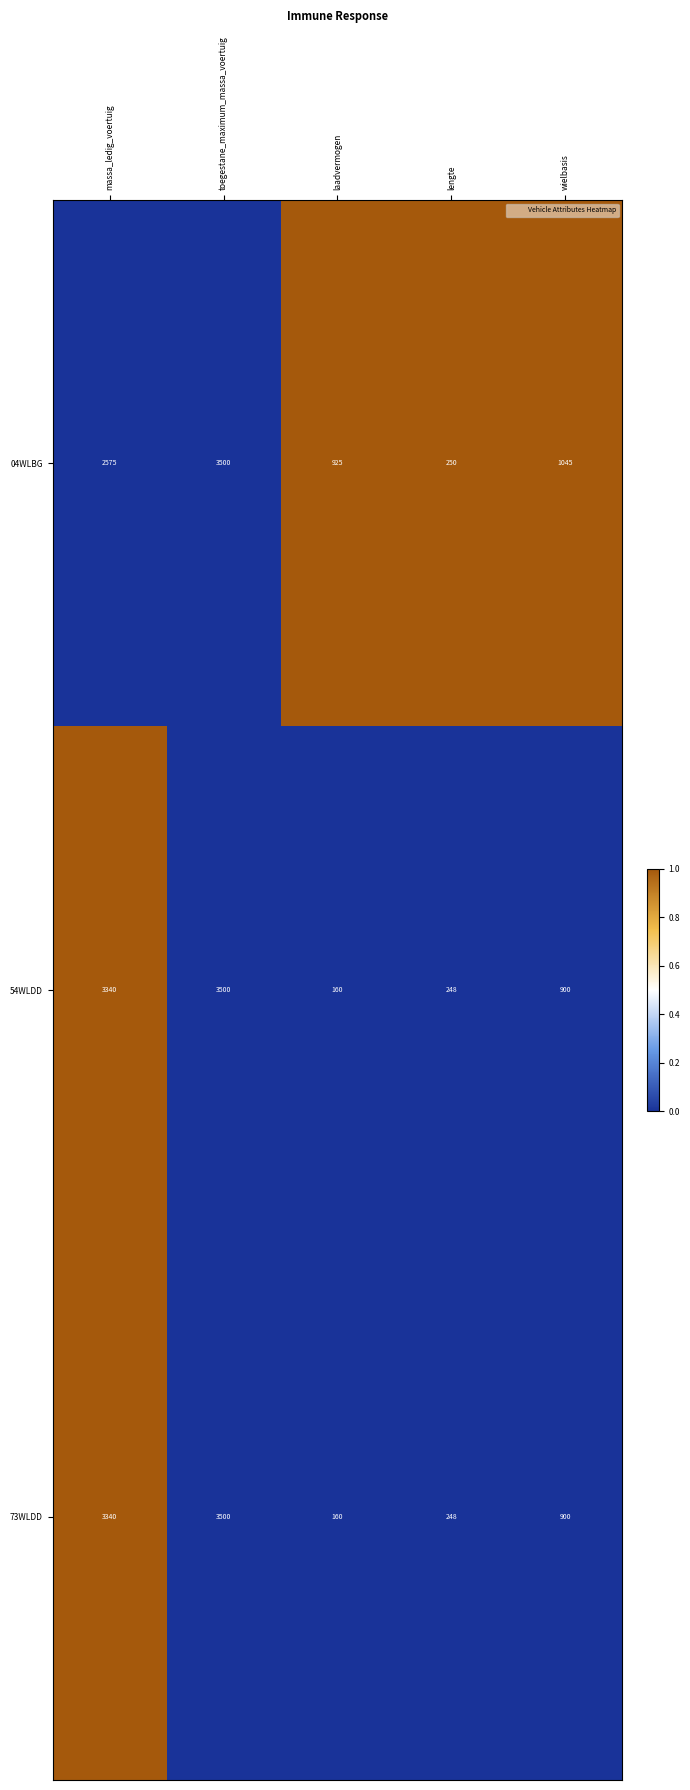

Reading left to right, extract all data points from this chart.

04WLBG: 2575	3500	925	250	1045
54WLDD: 3340	3500	160	248	900
73WLDD: 3340	3500	160	248	900